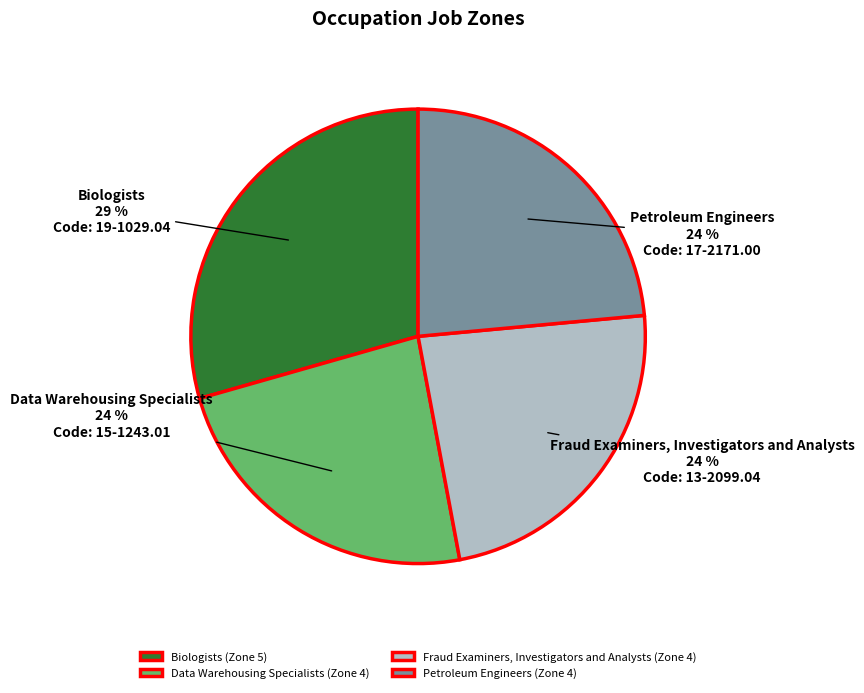

To the nearest percent, what percentage of the pie is Data Warehousing Specialists?

24%